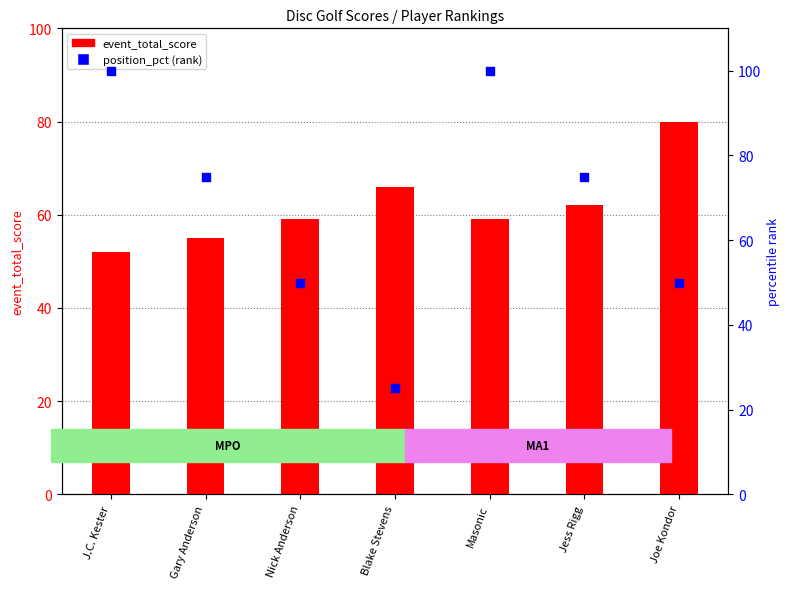

What are all the series names shown in the legend?

event_total_score, position_pct (rank)